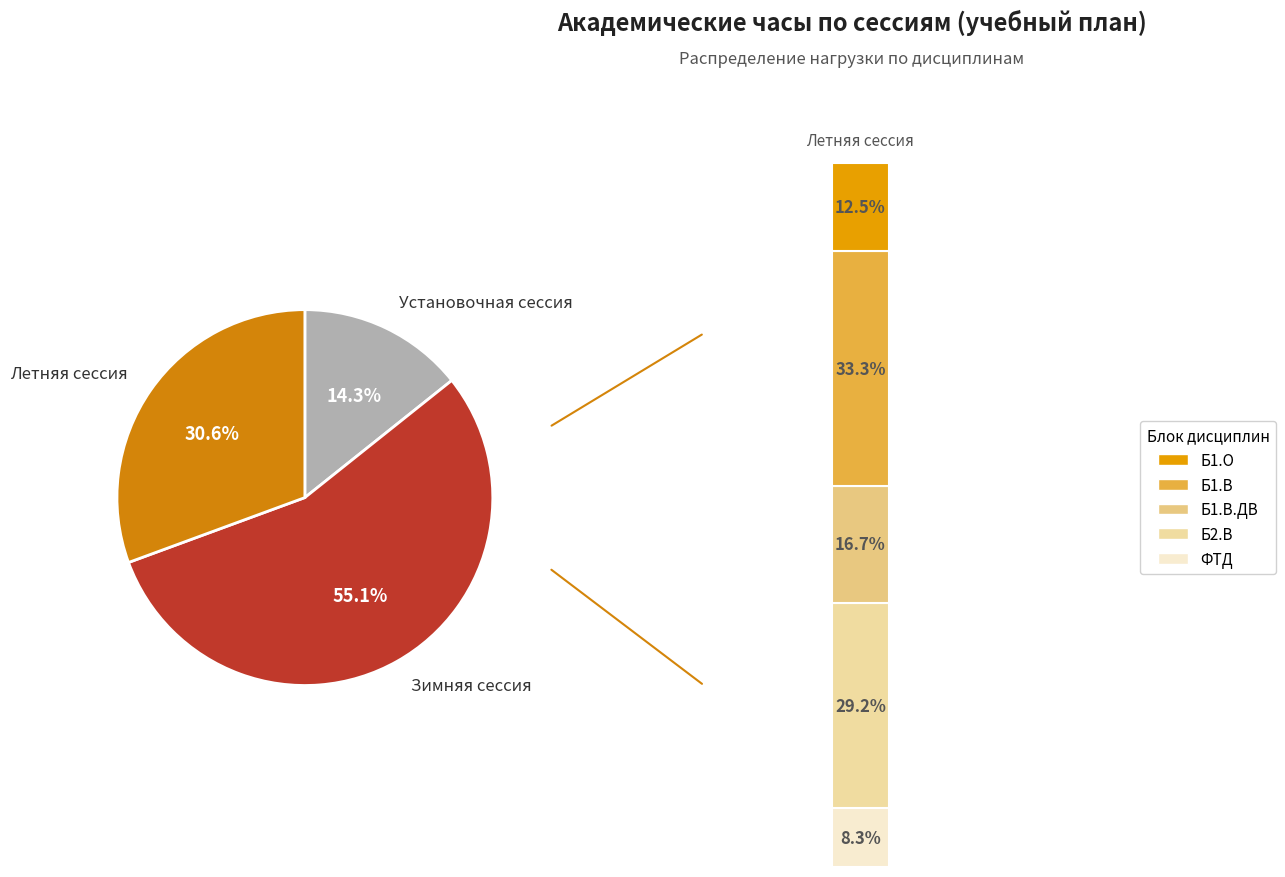

Which slice represents more than half of the pie?

Зимняя сессия